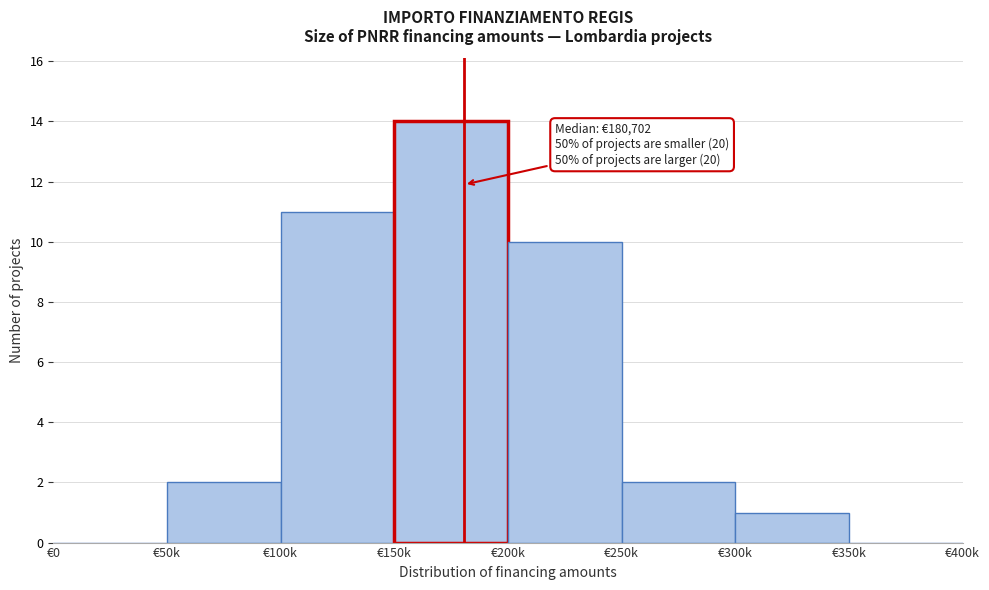

Reading left to right, extract all data points from this chart.

€0=0	€50k=2	€100k=11	€150k=14	€200k=10	€250k=2	€300k=1	€350k=0